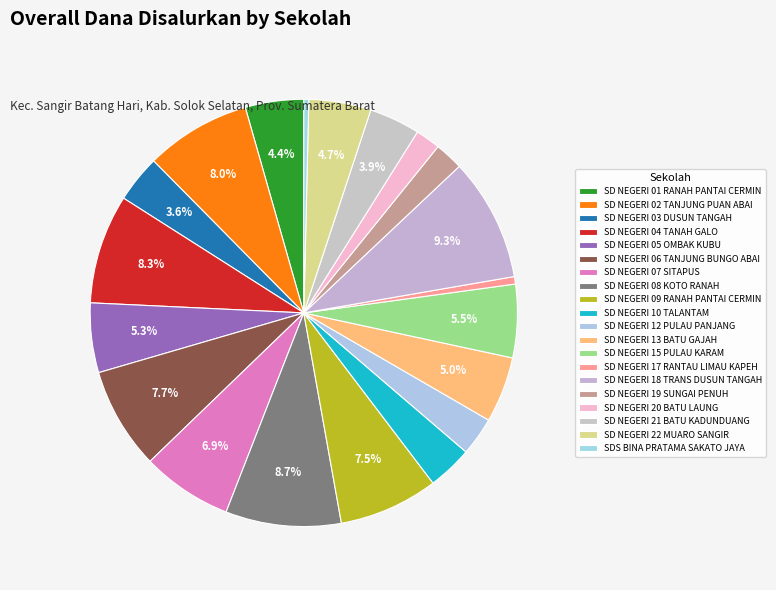

How many slices are in this pie chart?

20